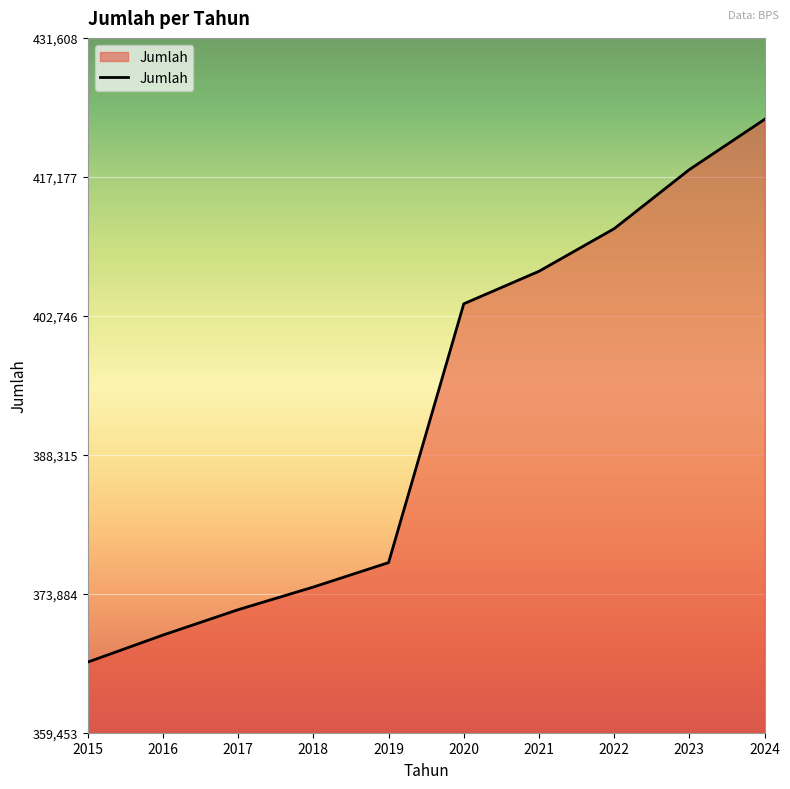

What is the average value?

392455